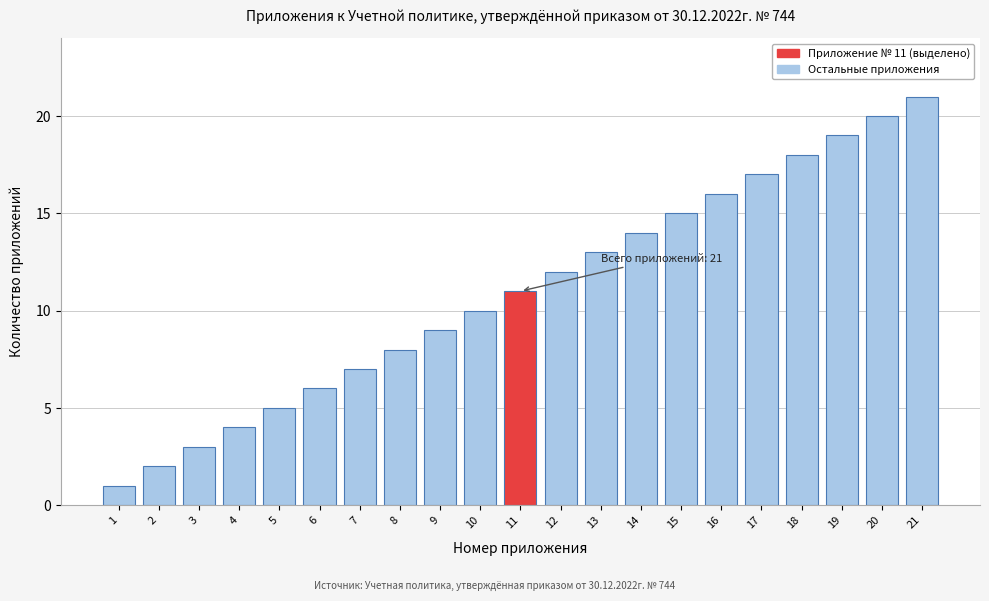

What is the average value?

11